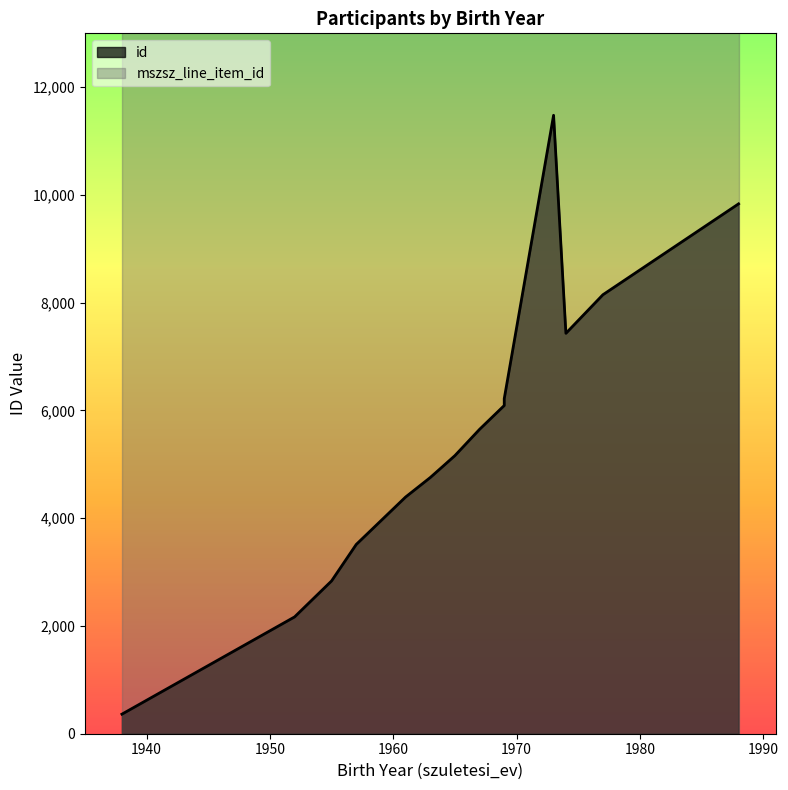

True or false: id and mszsz_line_item_id intersect in this chart.

False